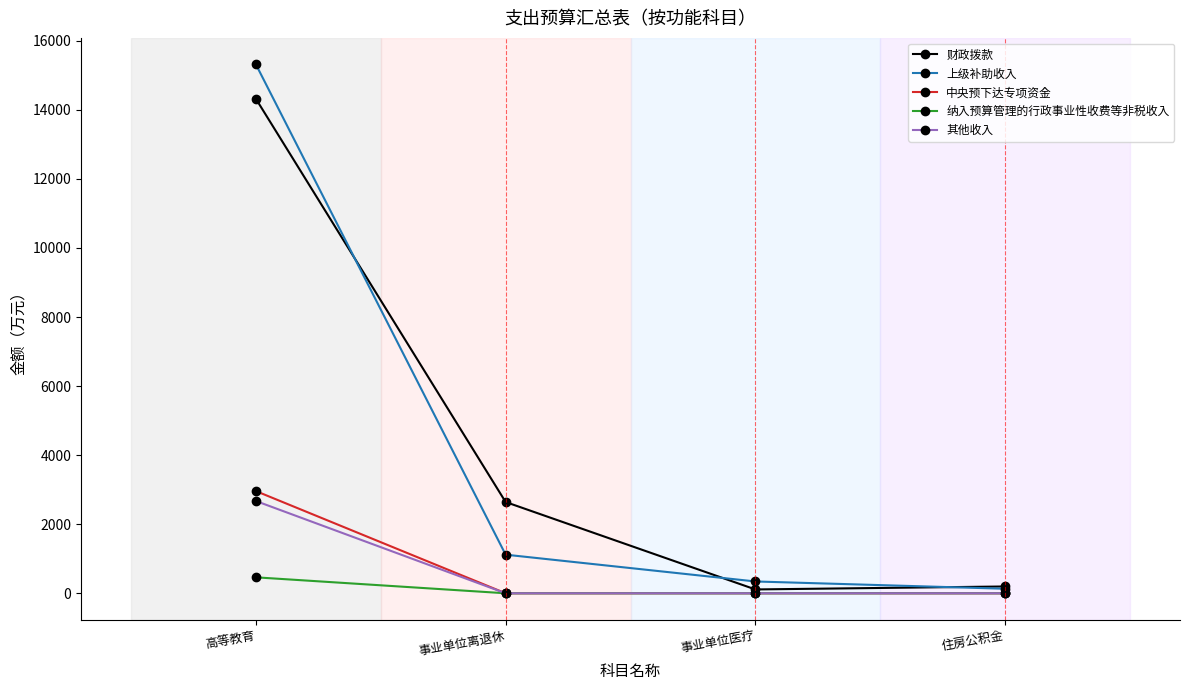

What is the maximum value shown in the chart?

15319